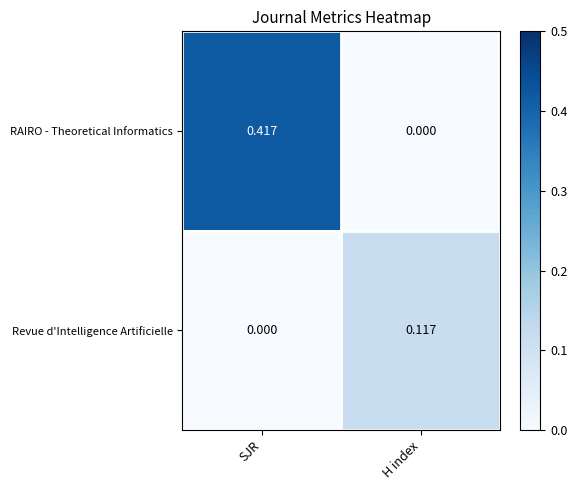

At how many categories does at least one series exceed 0?

2